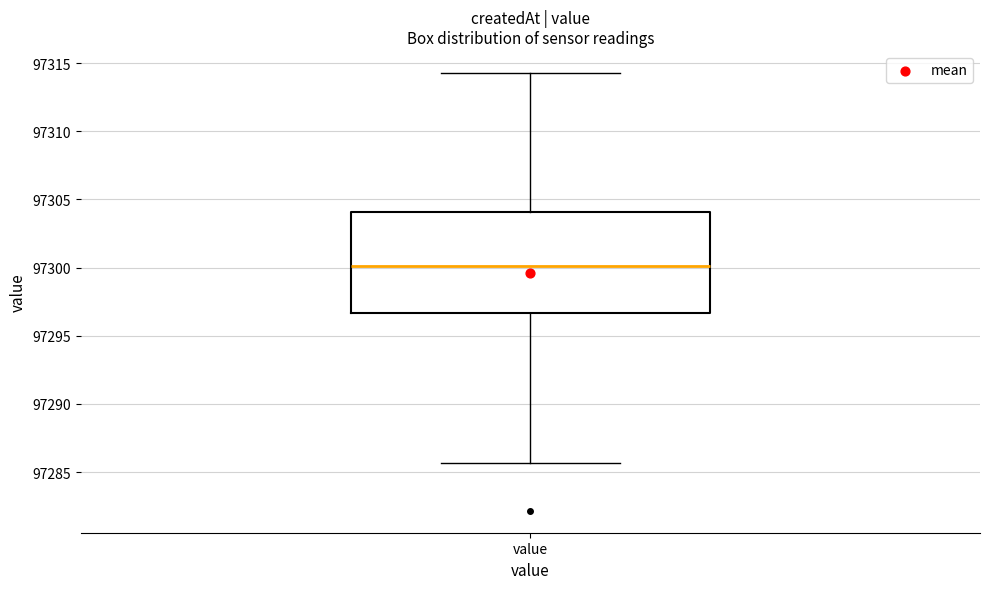

Read this box plot against the y-axis: the position of the median line, the range covered by the box, and the ends of both whiskers. The values are not printed on the chart, so give them approximately, as read against the axis.

median 97300.0, box 97296.5 to 97304.0, whiskers 97285.5 to 97314.5